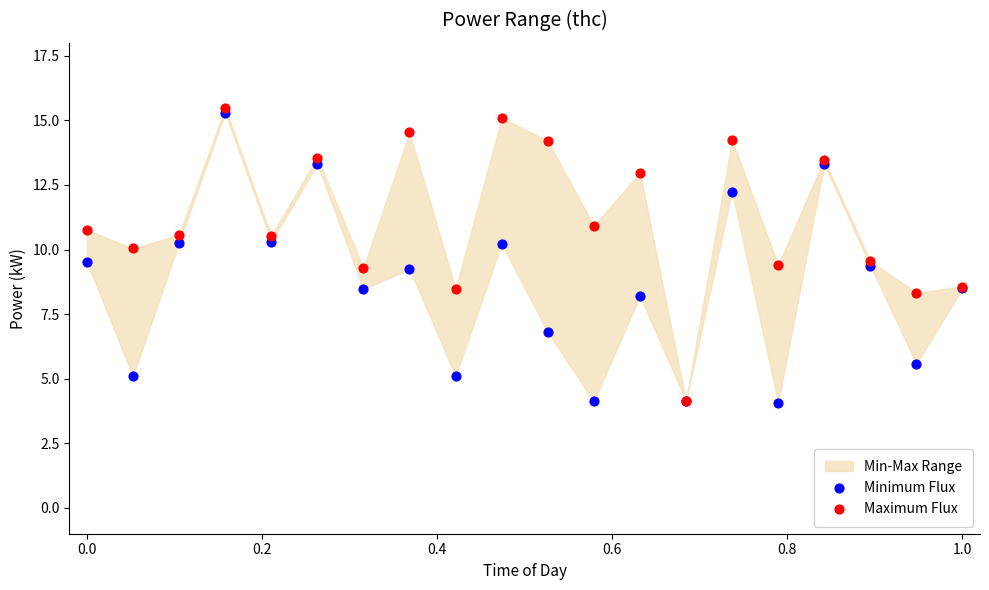

Which series contains the highest Y value?

Maximum Flux